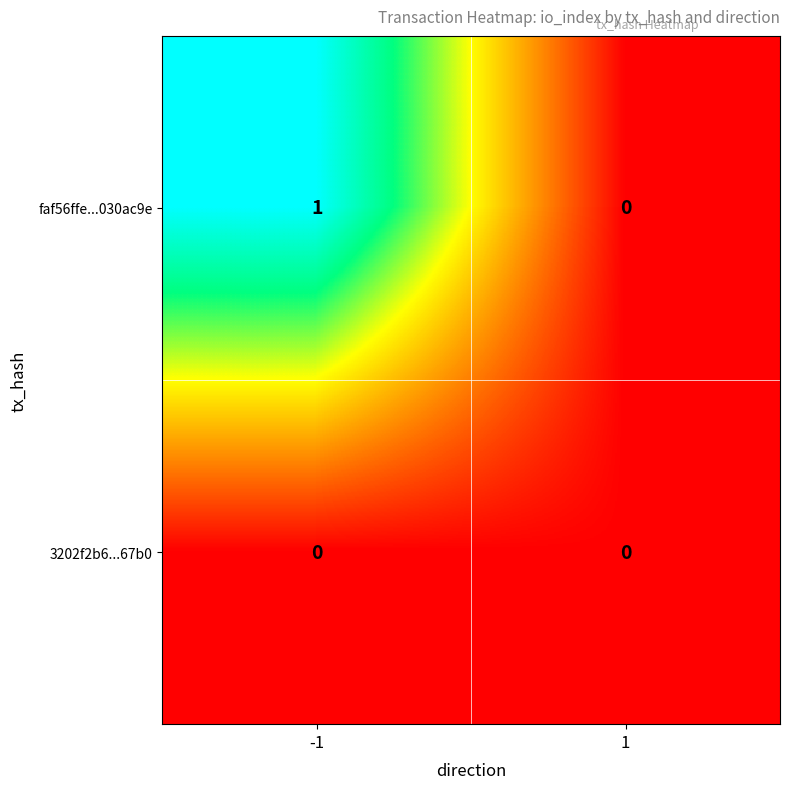

Which series has the largest total across all categories?

faf56ffe...030ac9e